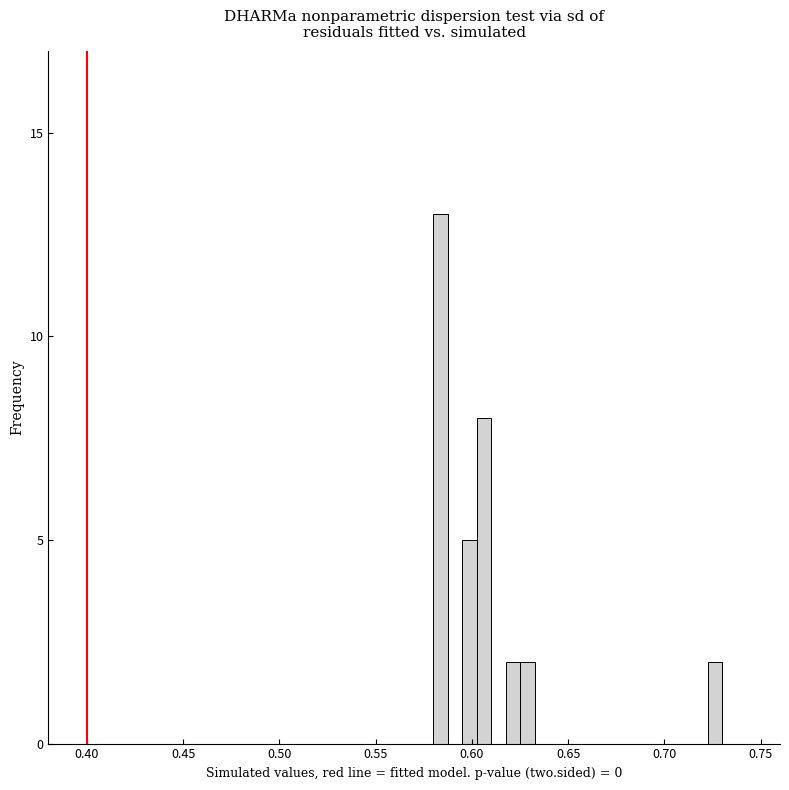

Around what value on the x-axis is the tallest bar? Give the approximate position of its centre, as read against the axis.

0.585